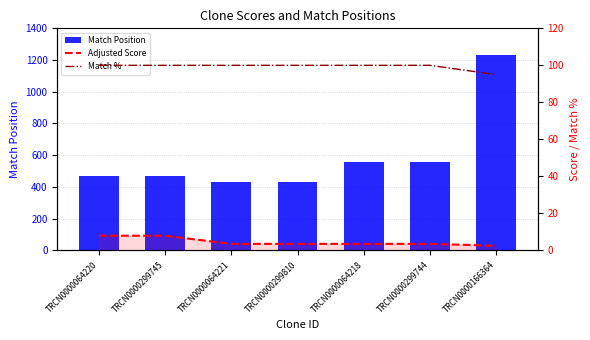

How many distinct data groups are displayed?

3